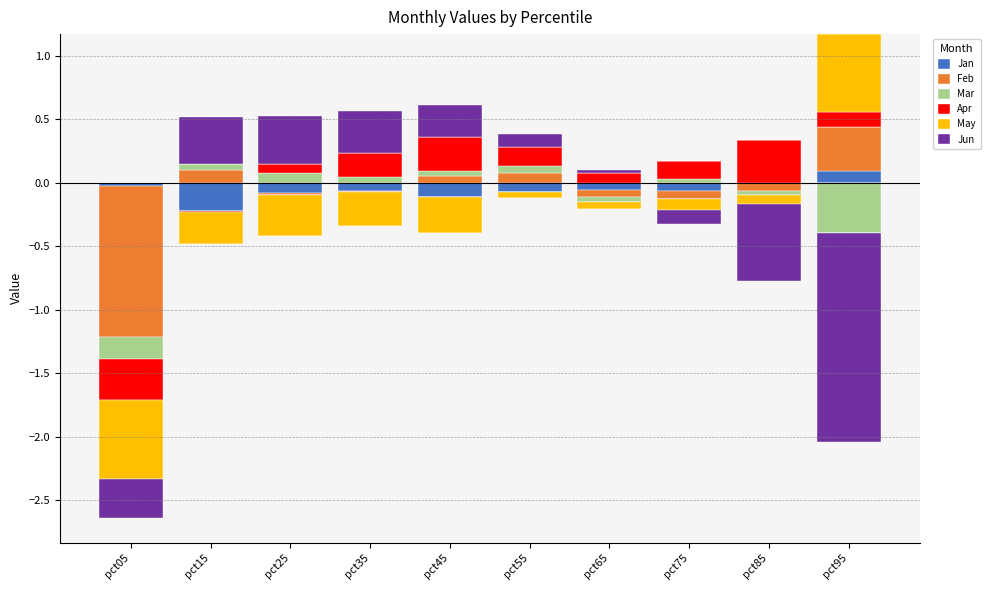

What are all the series names shown in the legend?

Jan, Feb, Mar, Apr, May, Jun